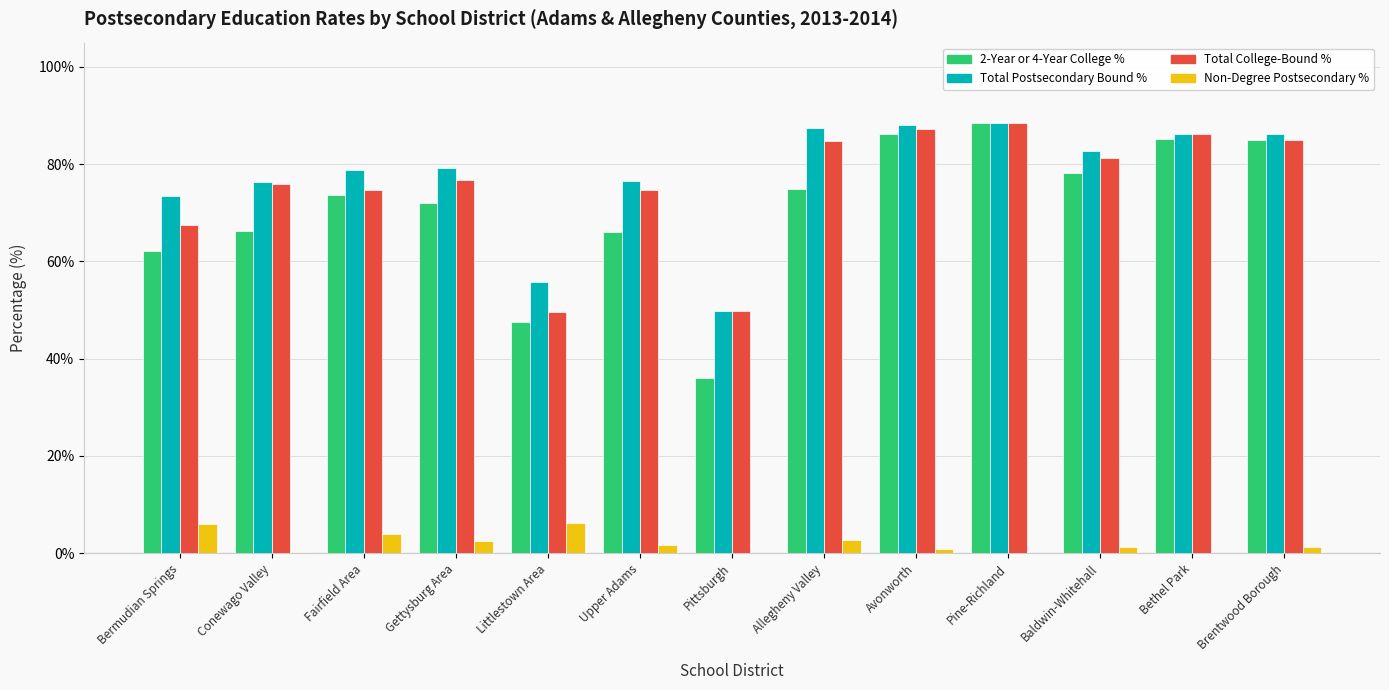

The 2-Year or 4-Year College % series shows 117.1 at Avonworth. True or false?

False